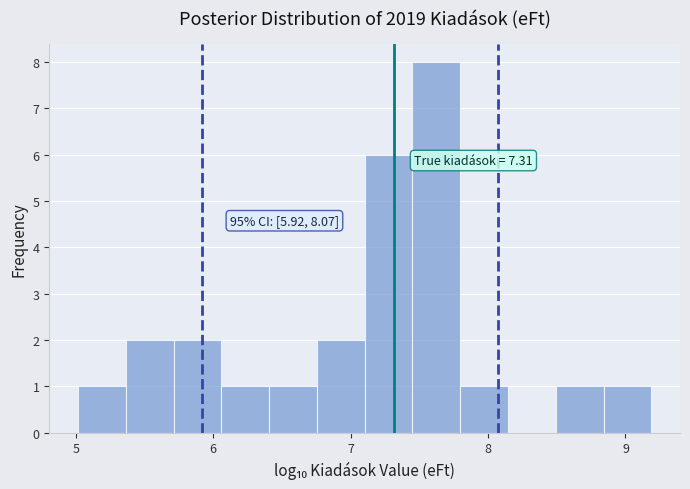

Around what value on the x-axis is the tallest bar? Give the approximate position of its centre, as read against the axis.

7.6